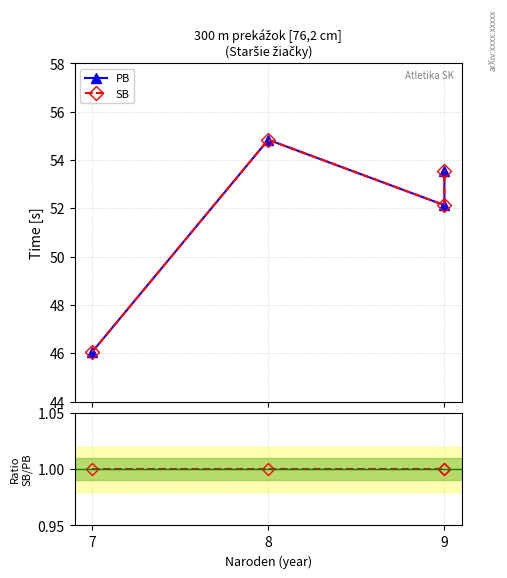

Between 9 and 3, which series saw the biggest shift?

PB